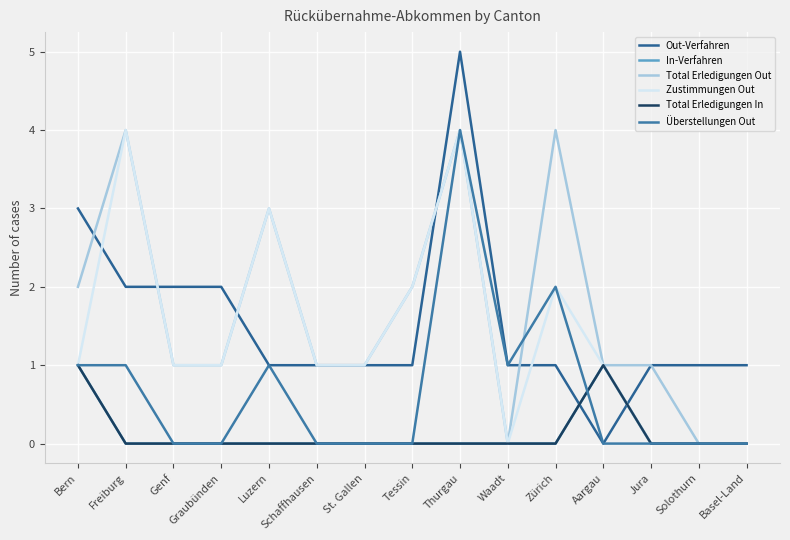

Is the value of Zustimmungen Out at Basel-Land greater than the value of In-Verfahren at Basel-Land?

No